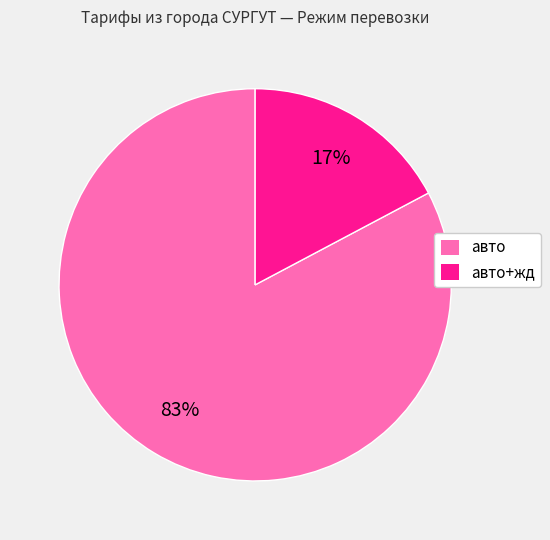

Is there a majority slice in this chart?

Yes